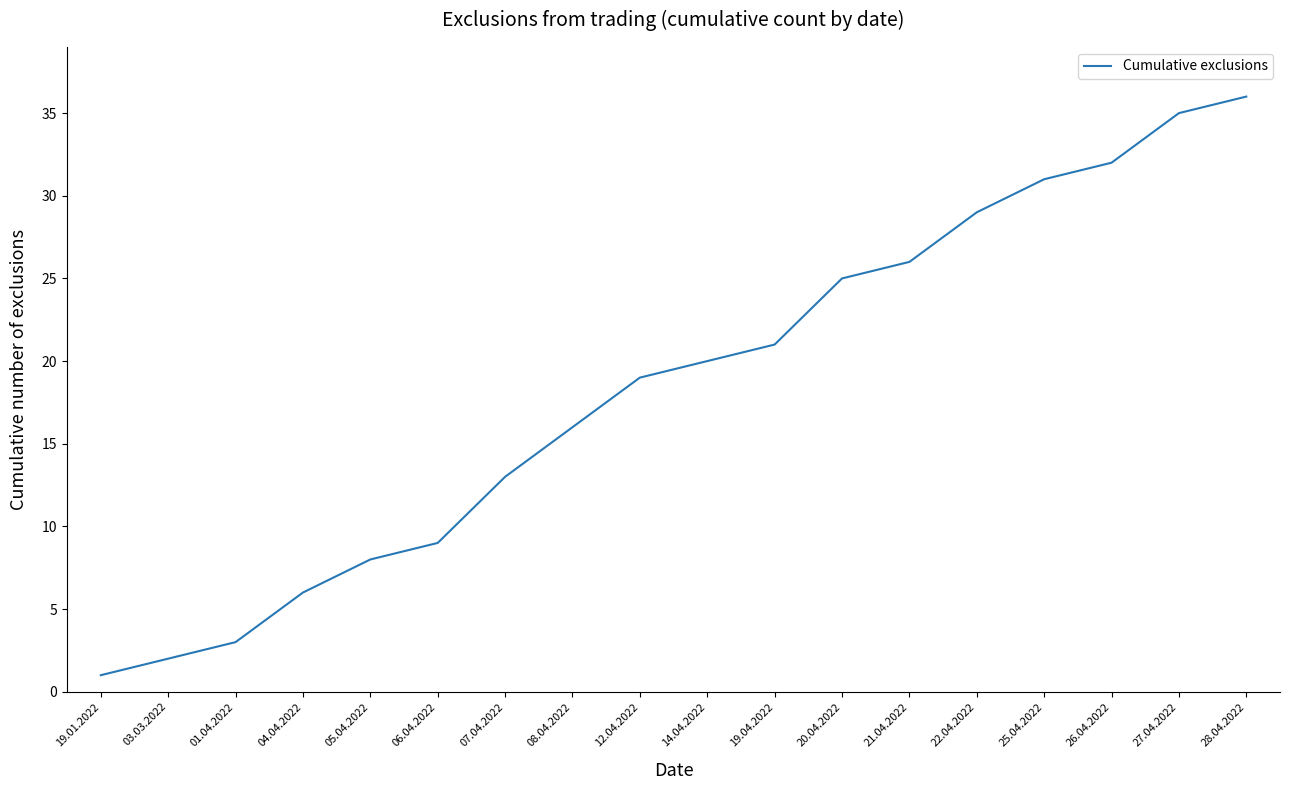

Rank the categories by value from highest to lowest.

28.04.2022, 27.04.2022, 26.04.2022, 25.04.2022, 22.04.2022, 21.04.2022, 20.04.2022, 19.04.2022, 14.04.2022, 12.04.2022, 08.04.2022, 07.04.2022, 06.04.2022, 05.04.2022, 04.04.2022, 01.04.2022, 03.03.2022, 19.01.2022